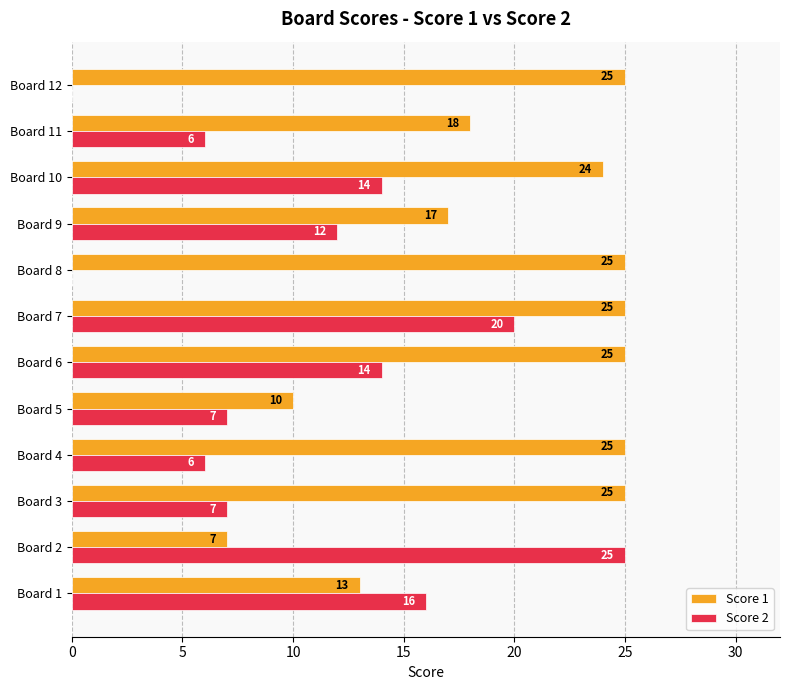

Read the Score 2 value at Board 6.

14